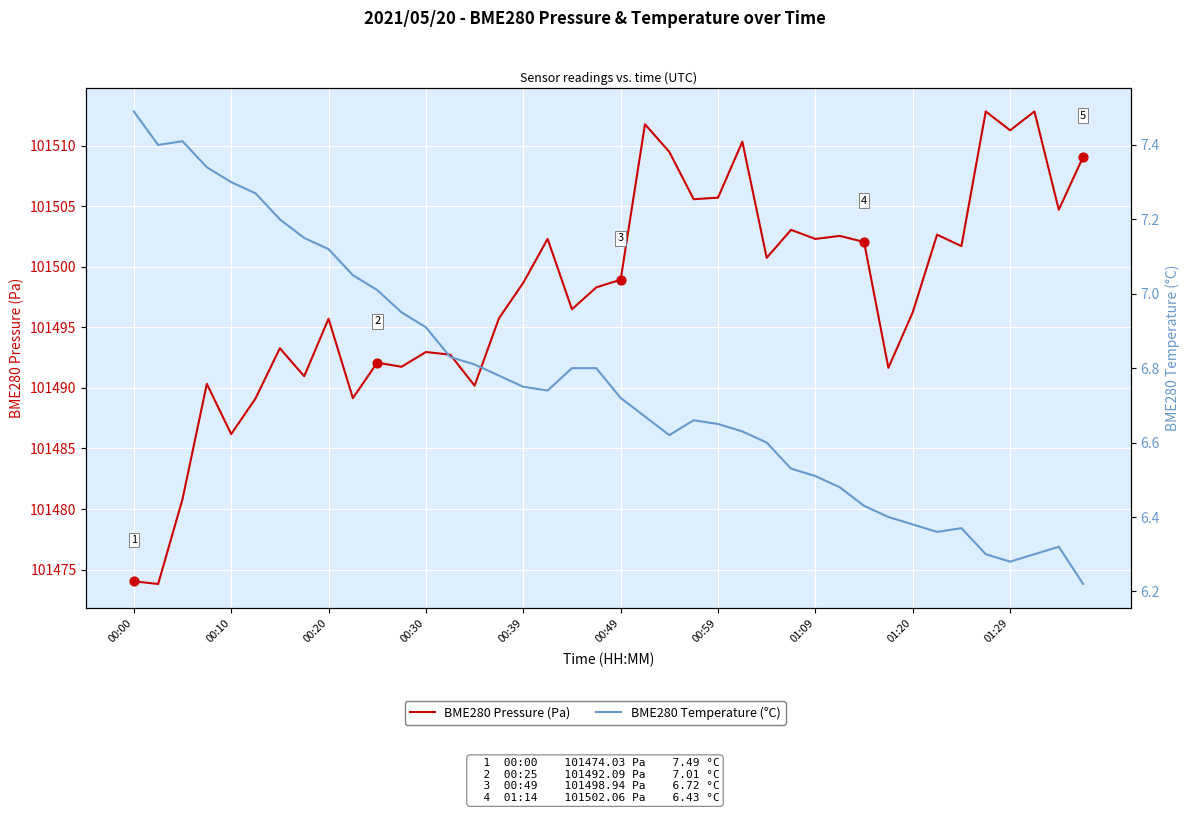

At which category is the sum across all series the highest?

35